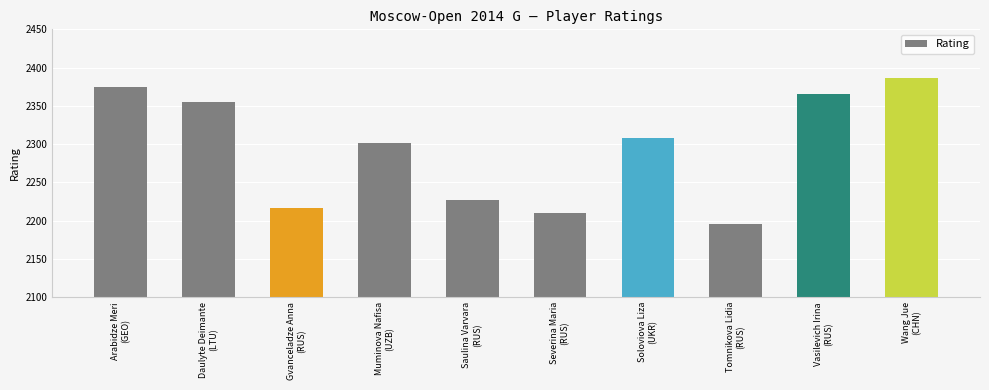

At which label does the data first exceed 2308?

Arabidze Meri
(GEO)